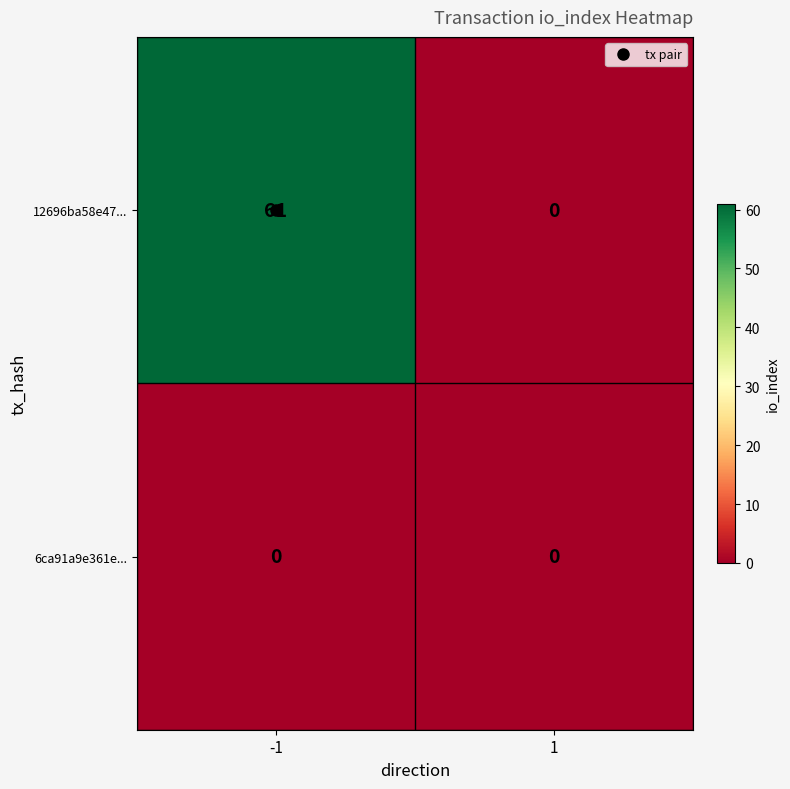

List the series in order of their overall mean, highest first.

12696ba58e47..., 6ca91a9e361e...